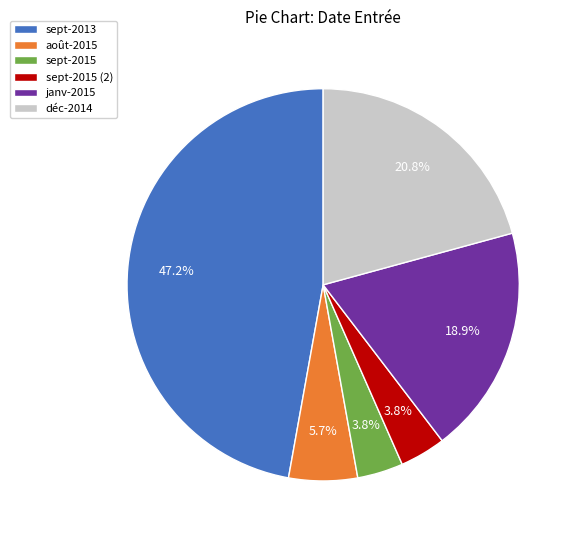

To the nearest percent, what is the difference between the sept-2015 and déc-2014 slice percentages?

17%